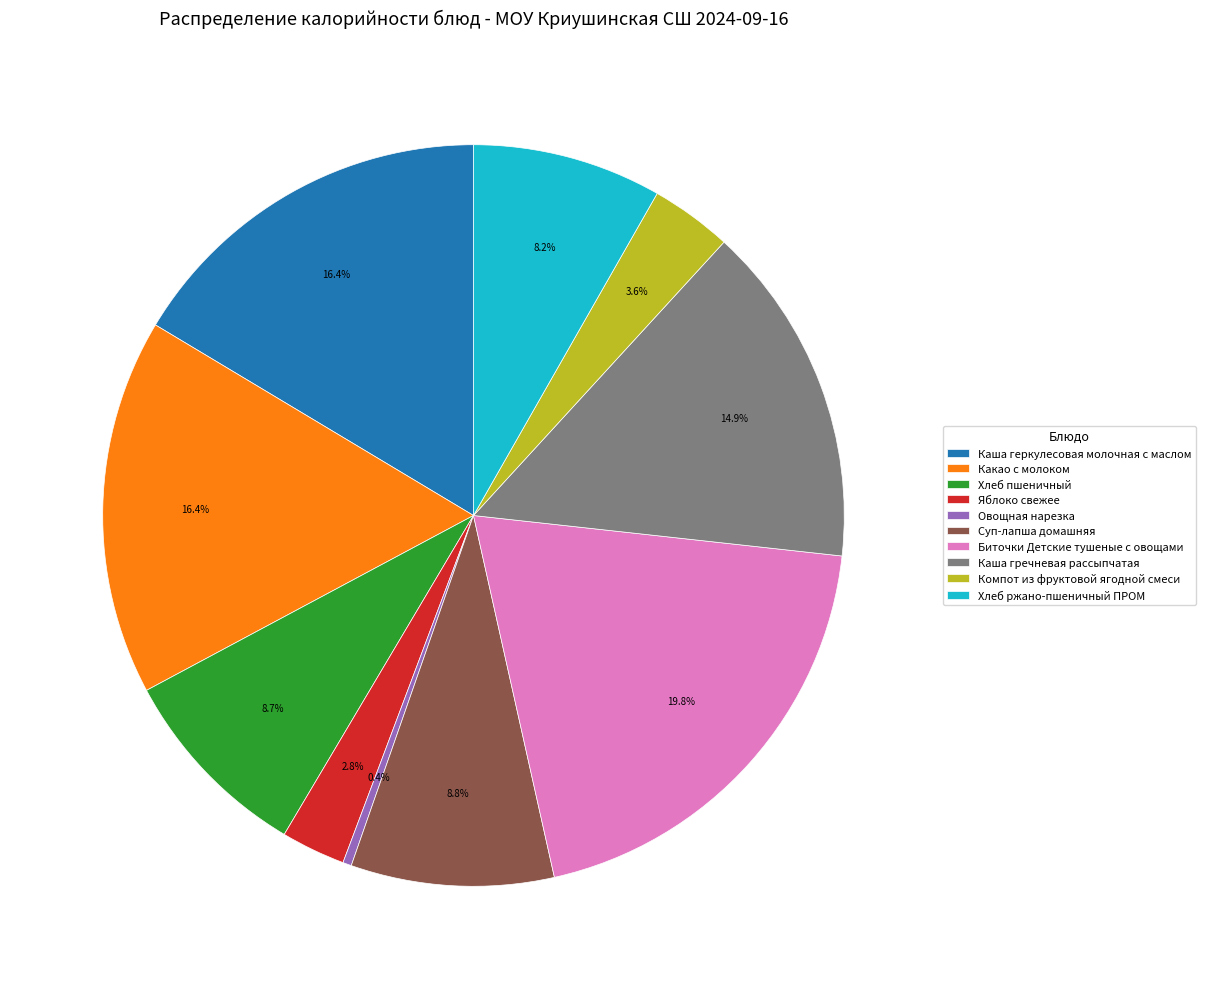

Approximately how many times larger is the value at Каша геркулесовая молочная с маслом compared to Какао с молоком?

1.0